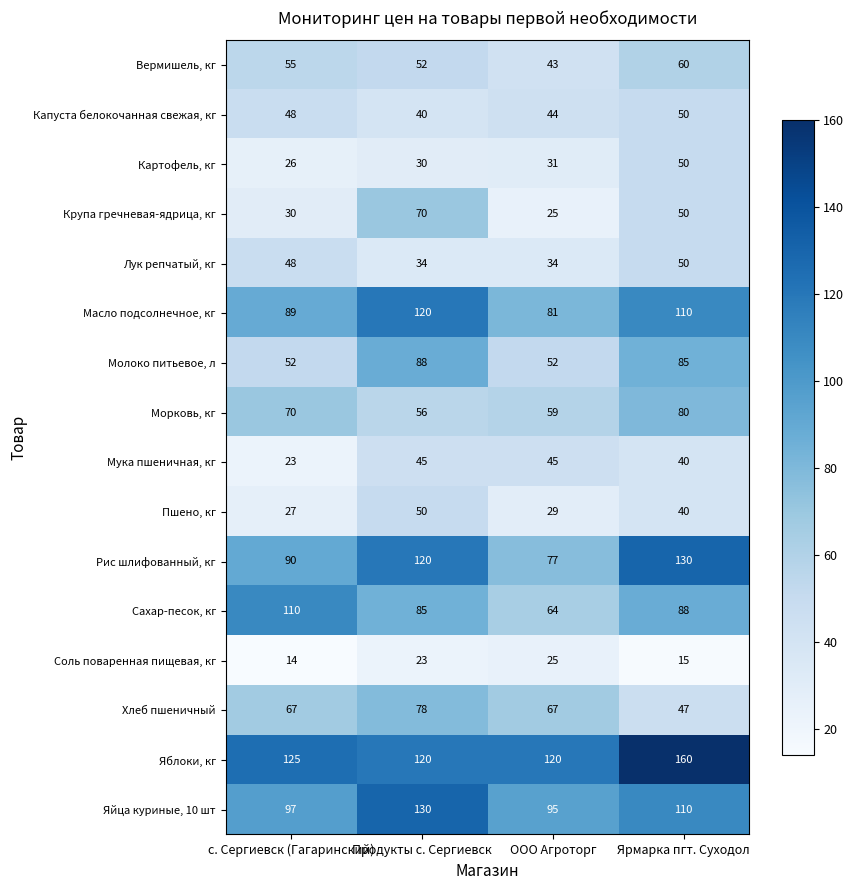

Rank the categories by Пшено, кг value from highest to lowest.

Продукты с. Сергиевск, Ярмарка пгт. Суходол, ООО Агроторг, с. Сергиевск (Гагаринский)